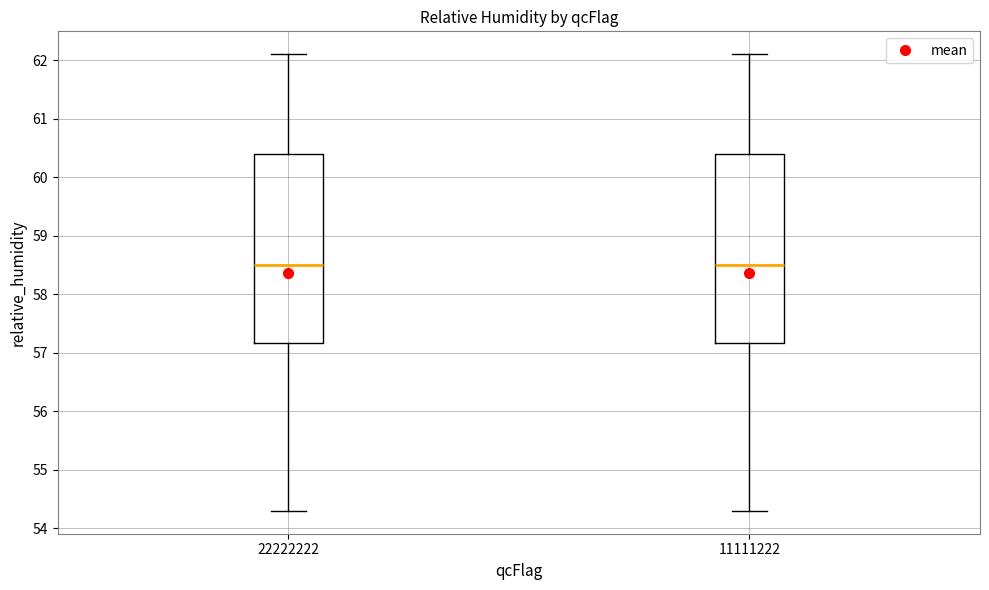

Reading left to right, transcribe this box plot: for each box, give where its median line is, the range the box spans, and where its two whiskers end, as read against the y-axis. The values are not printed on the chart, so give them approximately, as read against the axis.

22222222: median 58.5, box 57.2 to 60.4, whiskers 54.3 to 62.1
11111222: median 58.5, box 57.2 to 60.4, whiskers 54.3 to 62.1